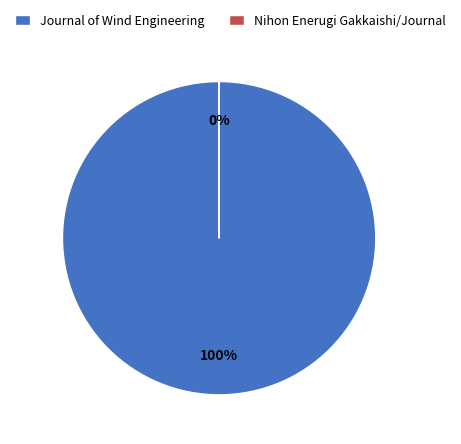

To the nearest percent, what is the average slice percentage?

50%